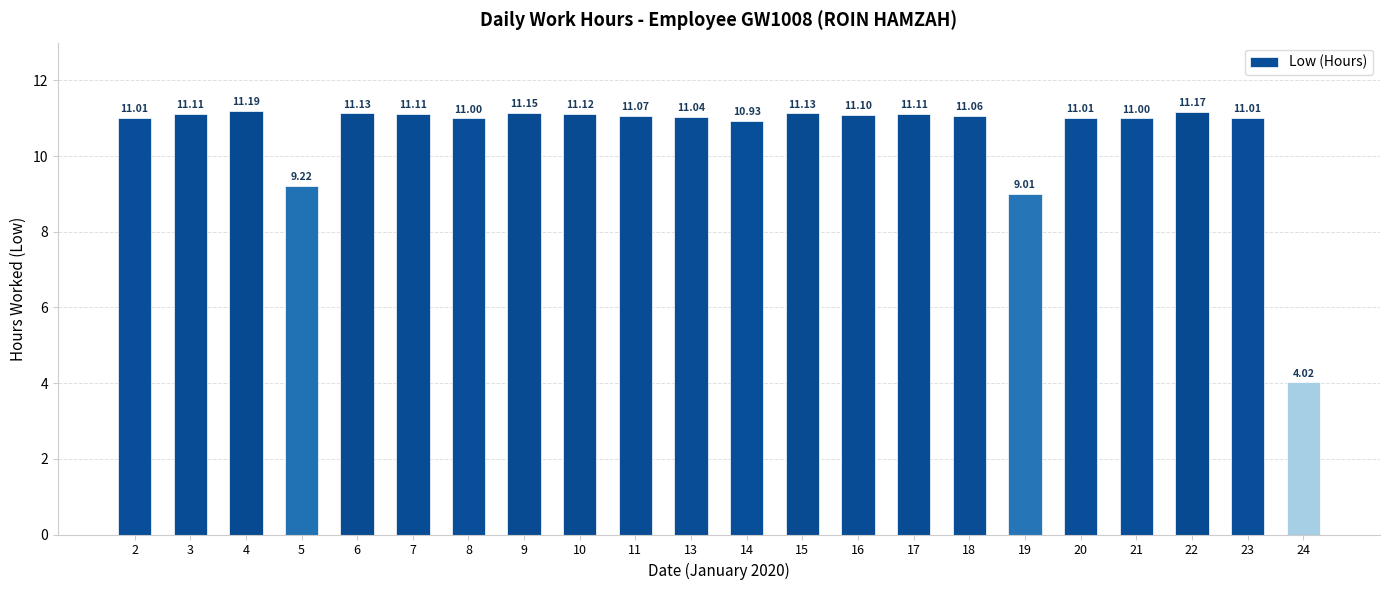

Where is the data nearest to the value 7?

19